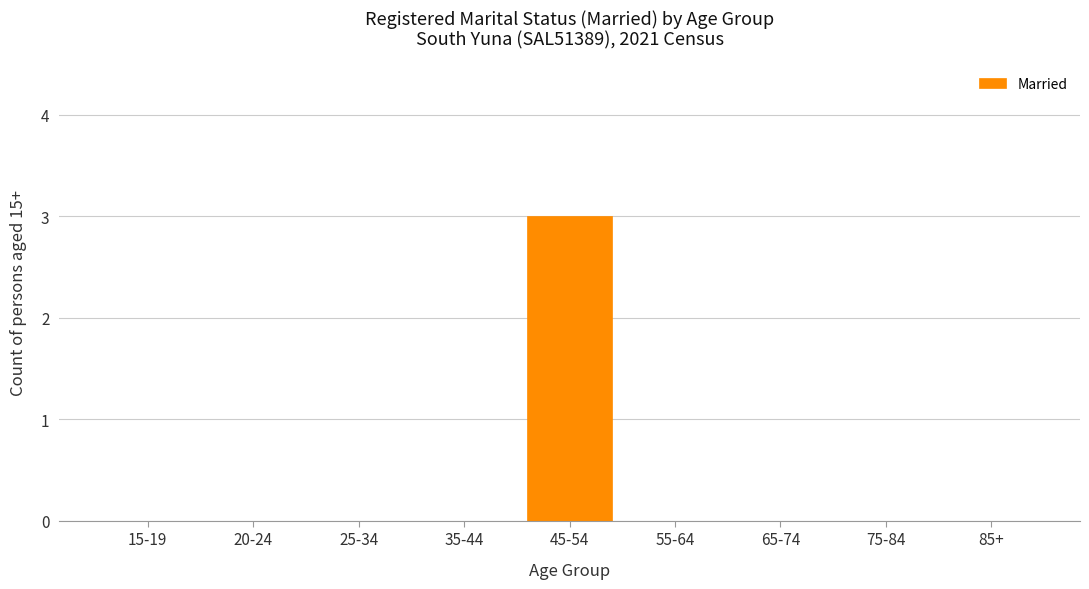

Reading right to left, transcribe all the data shown in this chart.

85+=0	75-84=0	65-74=0	55-64=0	45-54=3	35-44=0	25-34=0	20-24=0	15-19=0